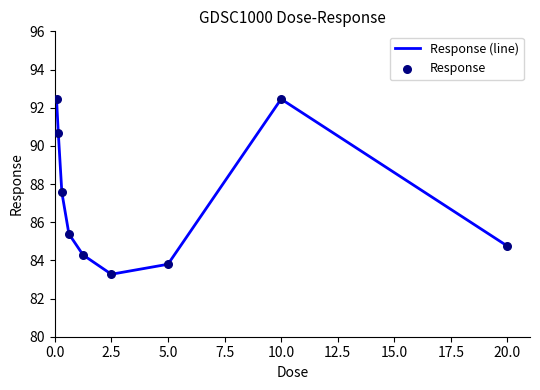

What is the smallest value displayed?

83.3